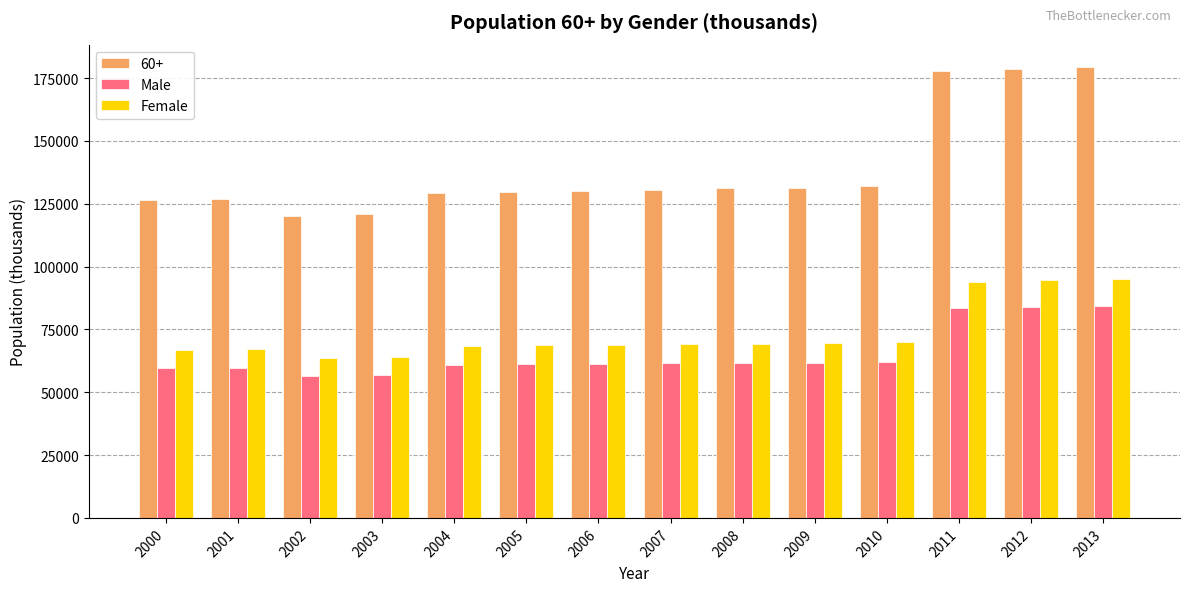

The value of Male at 2005 is 61060.5. True or false?

True